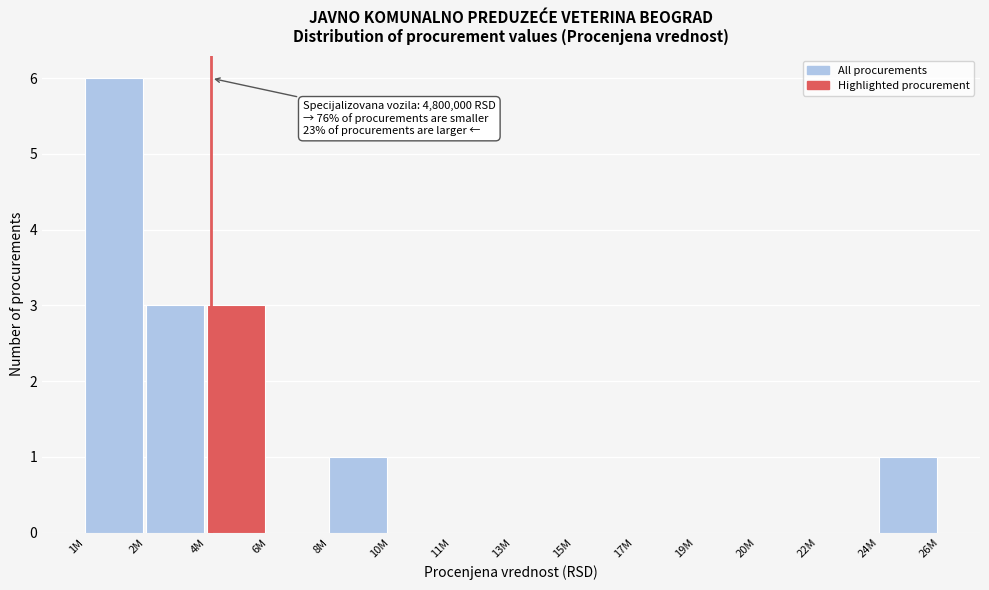

Reading left to right, transcribe all the data shown in this chart.

1M=6	2M=3	4M=3	6M=0	8M=1	10M=0	11M=0	13M=0	15M=0	17M=0	19M=0	20M=0	22M=0	24M=1